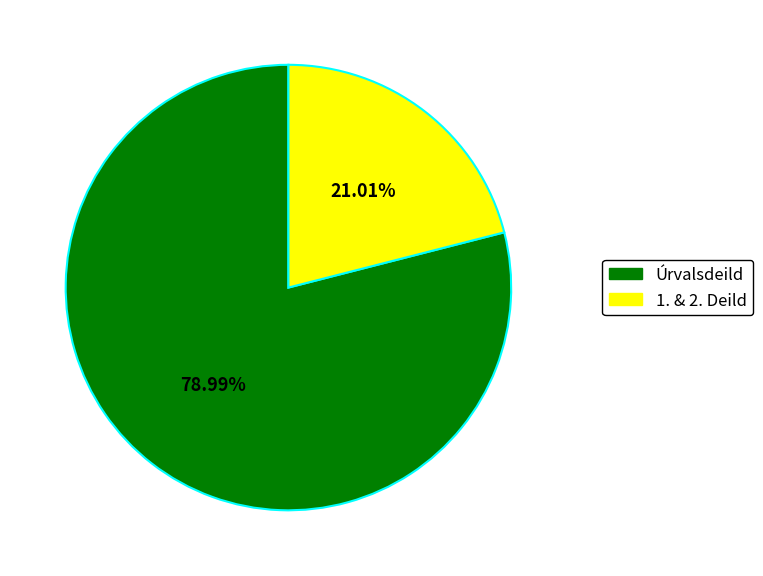

Does any single category account for the majority?

Yes